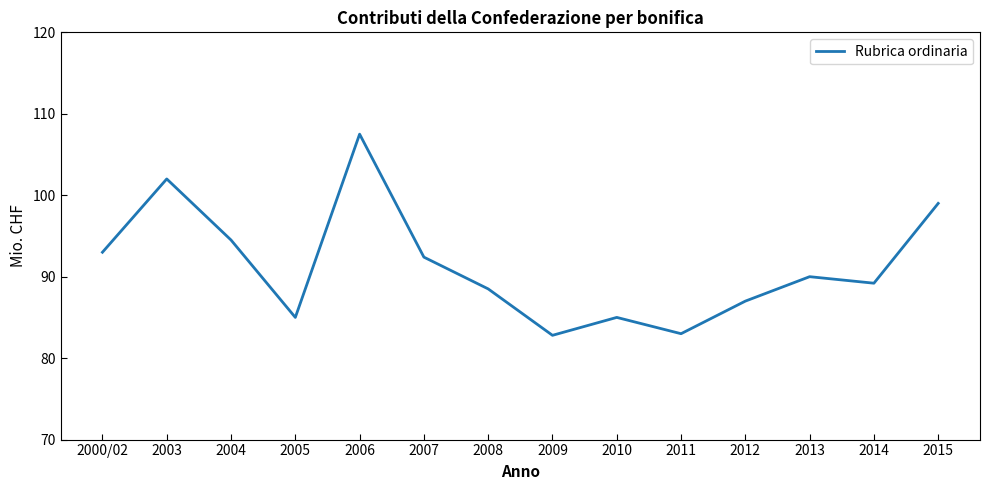

Reading right to left, extract all data points from this chart.

2015=99.0	2014=89.2	2013=90.0	2012=87.0	2011=83.0	2010=85.0	2009=82.8	2008=88.5	2007=92.4	2006=107.5	2005=85.0	2004=94.5	2003=102.0	2000/02=93.0